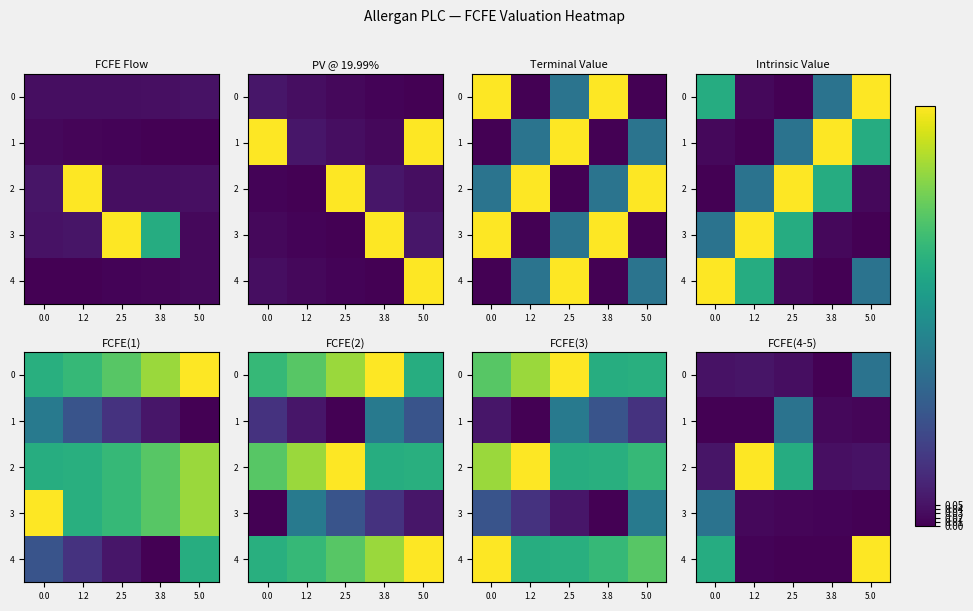

Which series has the largest total across all categories?

2